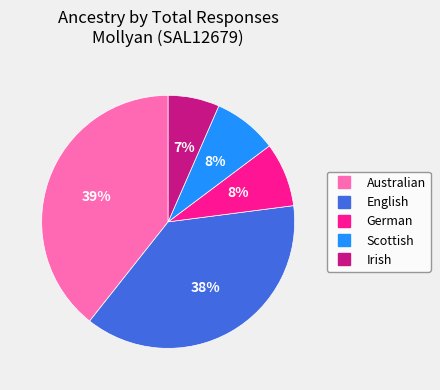

The Irish slice represents 7% of the pie. True or false?

True